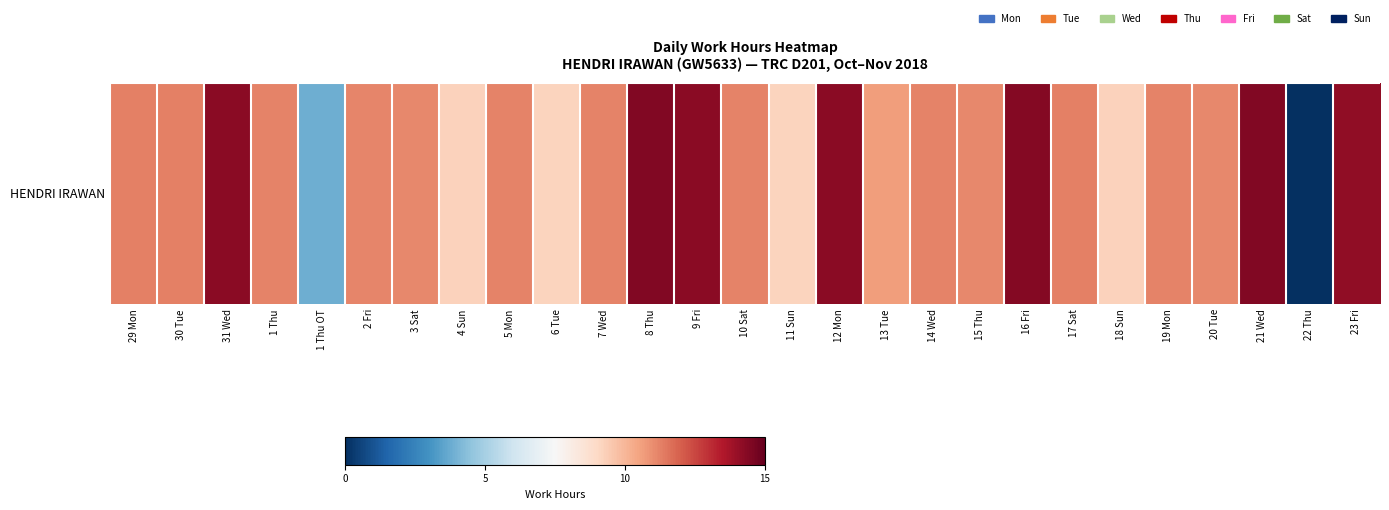

Which category has the highest value across all series?

8 Thu